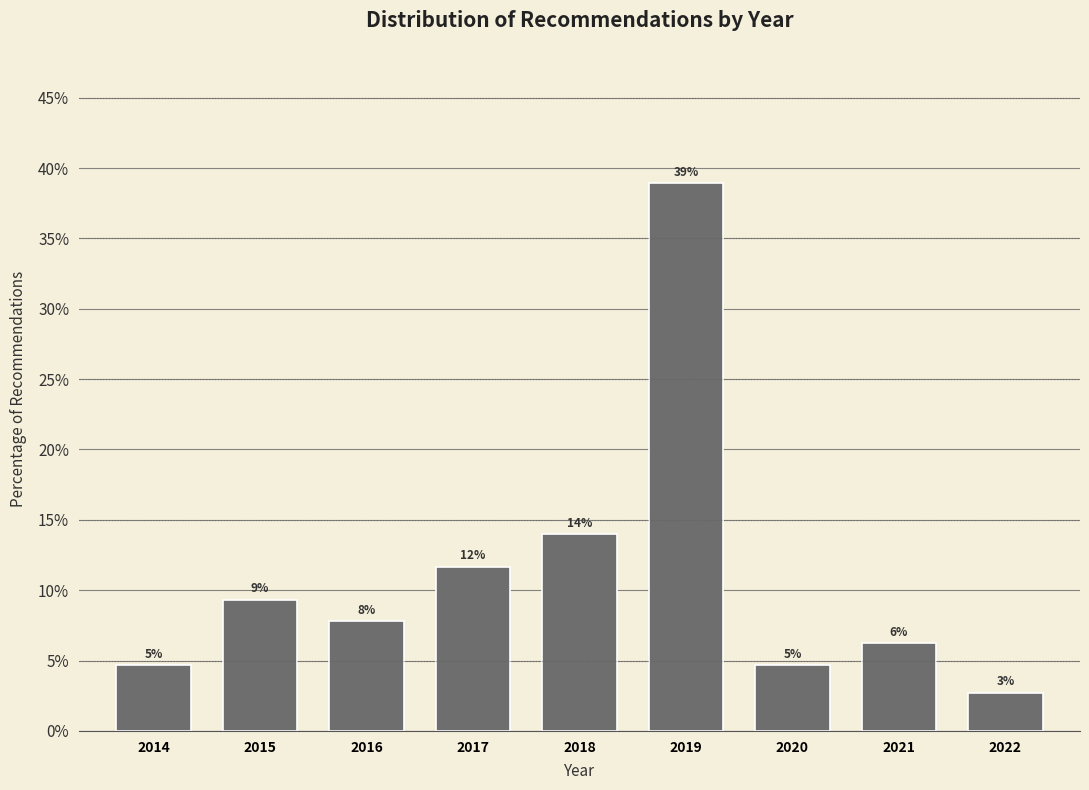

Are the bars horizontal?

No